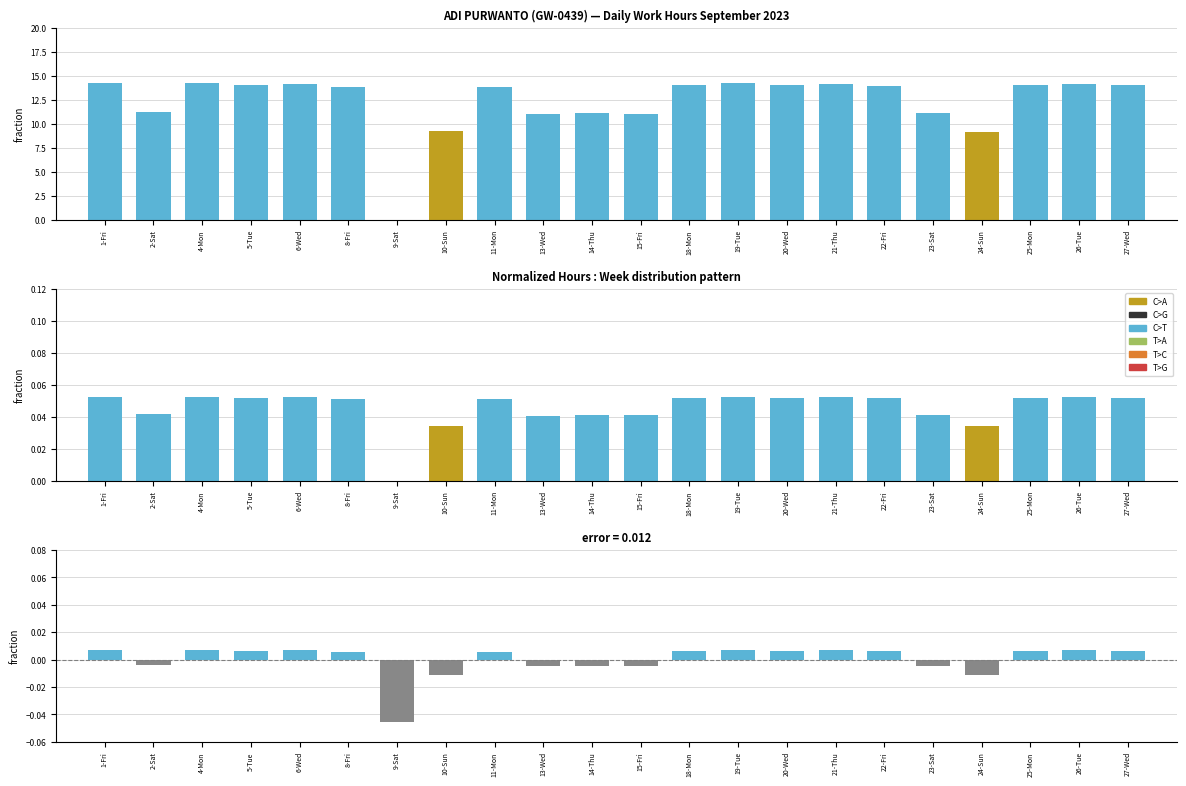

Rank the categories by value from highest to lowest.

4-Mon, 19-Tue, 1-Fri, 6-Wed, 21-Thu, 26-Tue, 18-Mon, 27-Wed, 5-Tue, 25-Mon, 20-Wed, 22-Fri, 8-Fri, 11-Mon, 2-Sat, 14-Thu, 23-Sat, 15-Fri, 13-Wed, 10-Sun, 24-Sun, 9-Sat